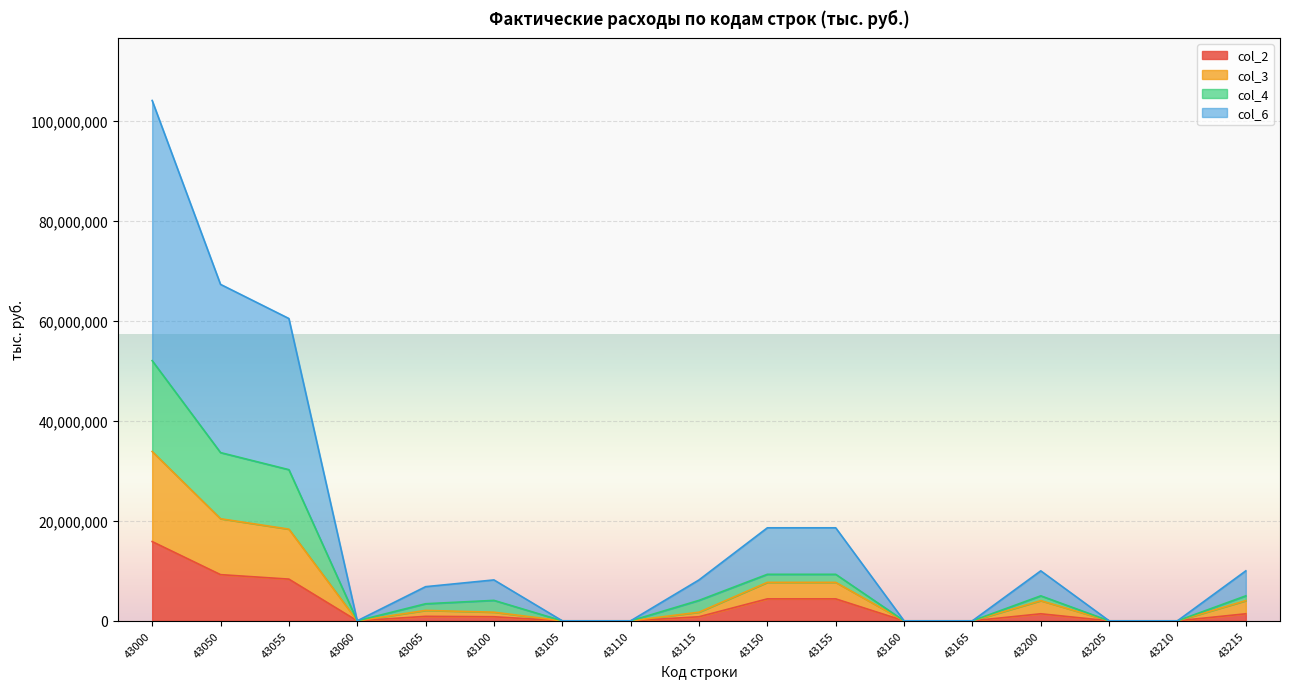

Is it true that col_3 equals 10257791 at 43055?

False